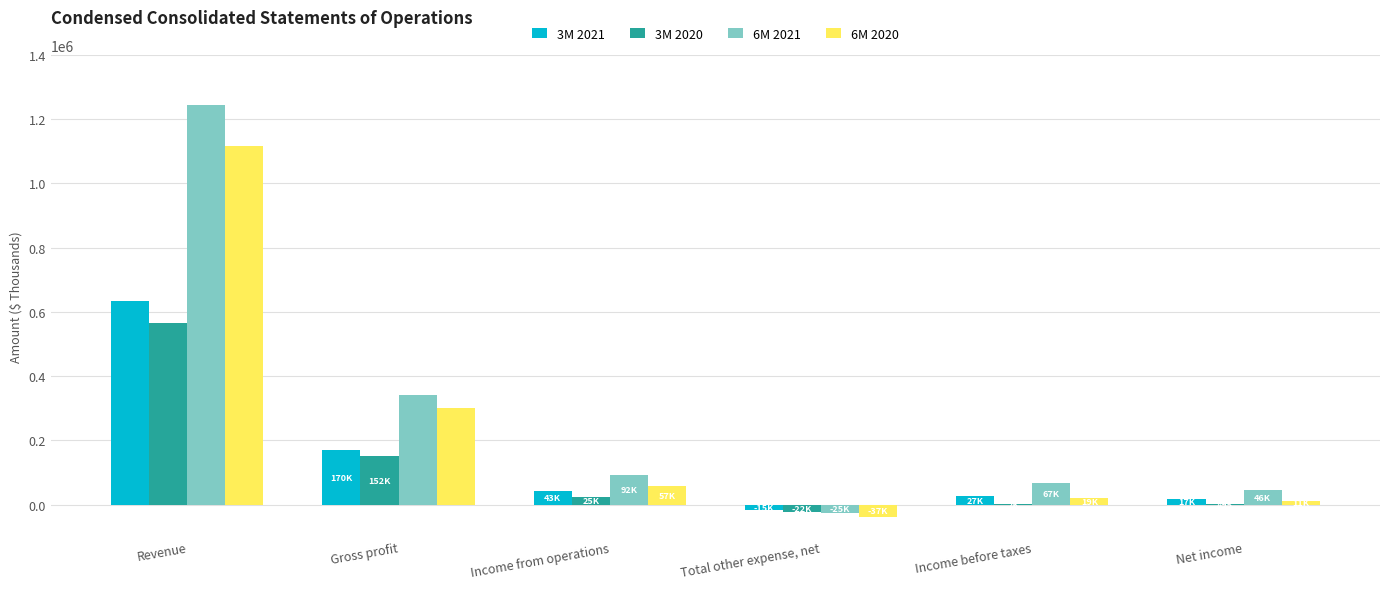

What is the total value across all series at Net income?

76126